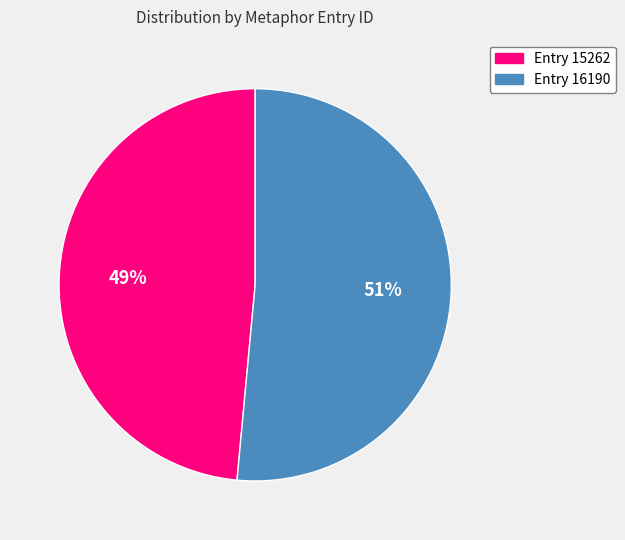

Is the sum of Entry 16190 and Entry 15262 greater than half?

Yes